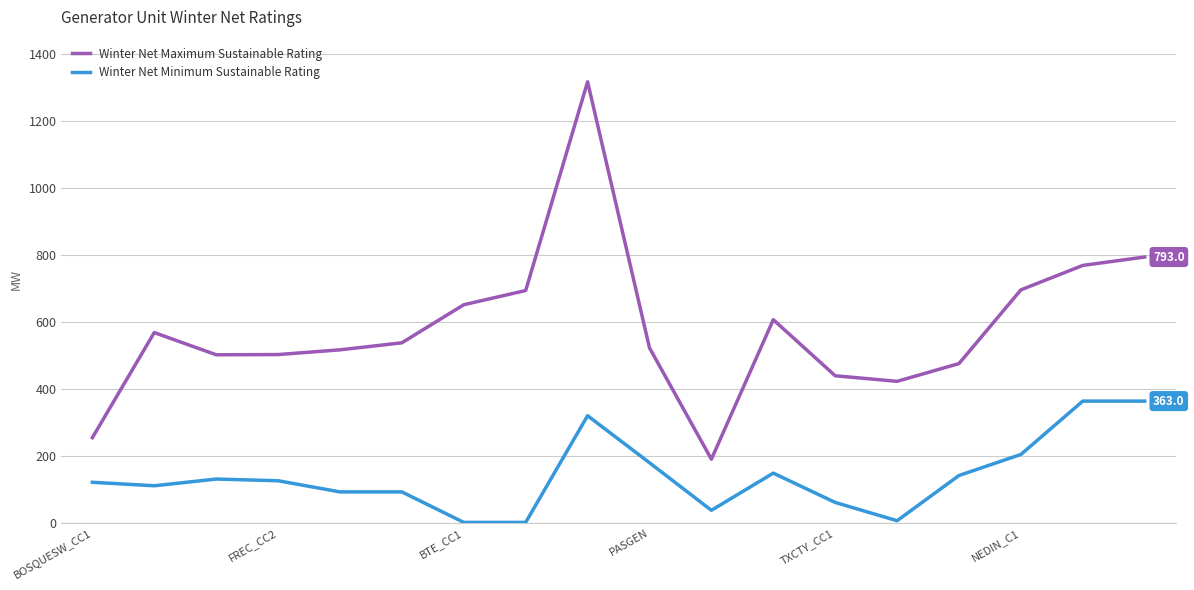

How many categories are shown in the chart?

18